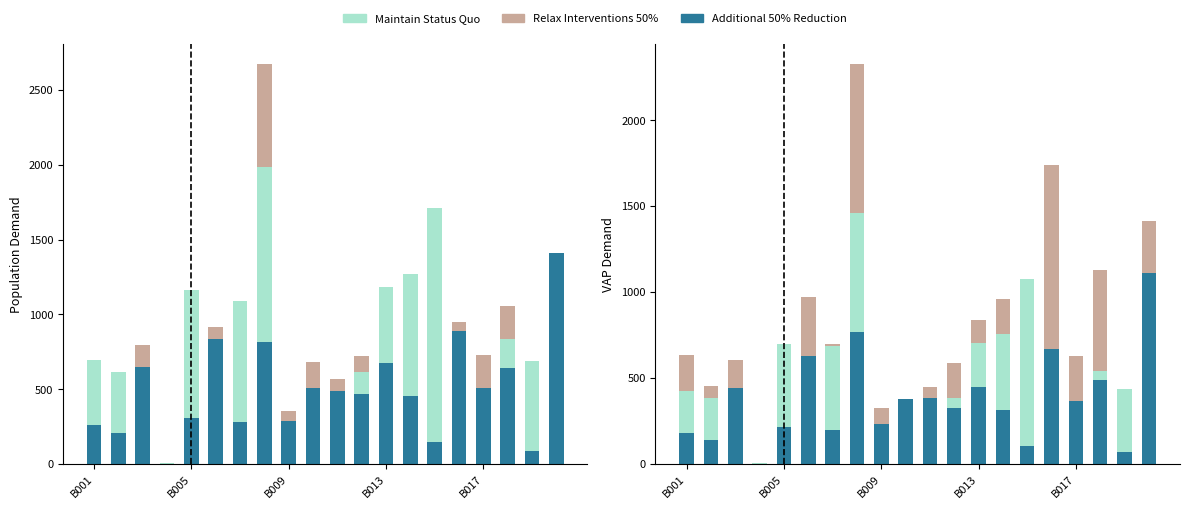

What is the total value across all series at B005?

1419.3